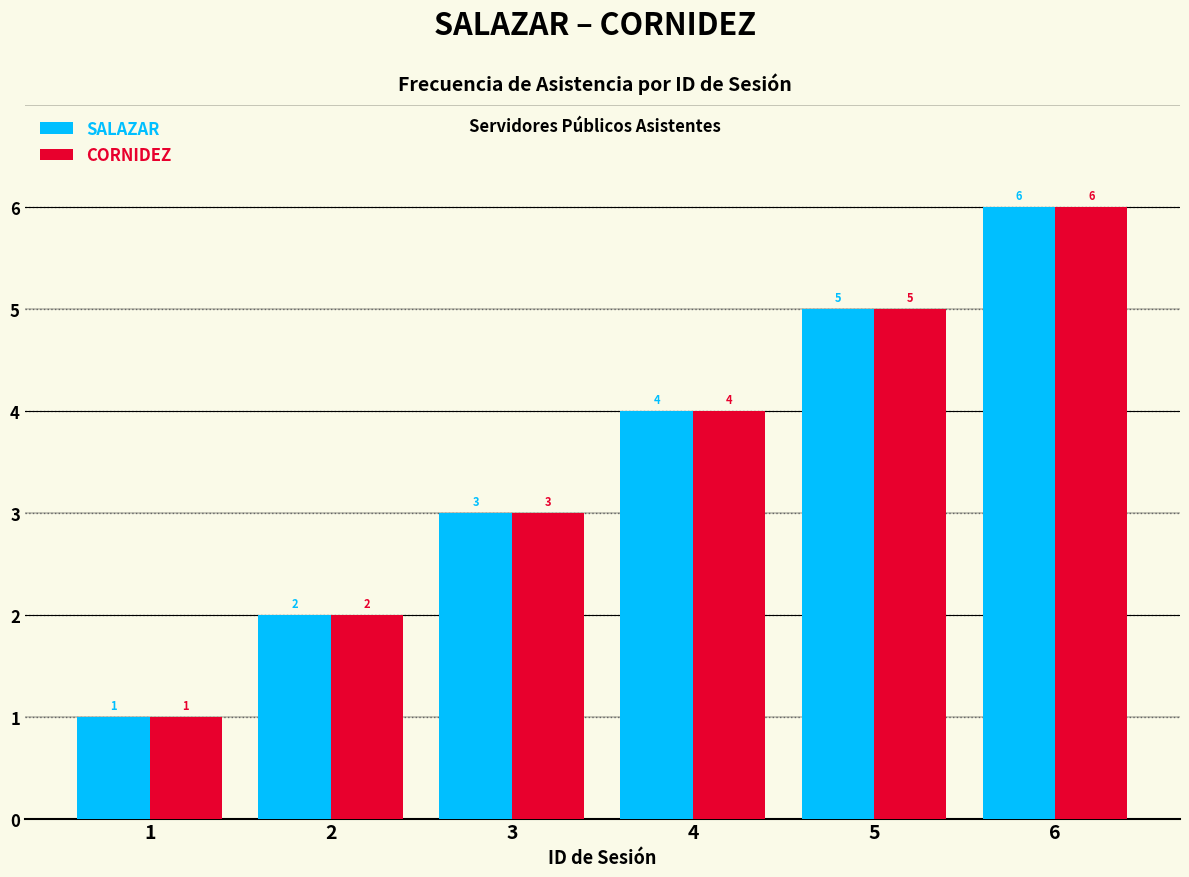

At which label does CORNIDEZ reach its minimum?

1